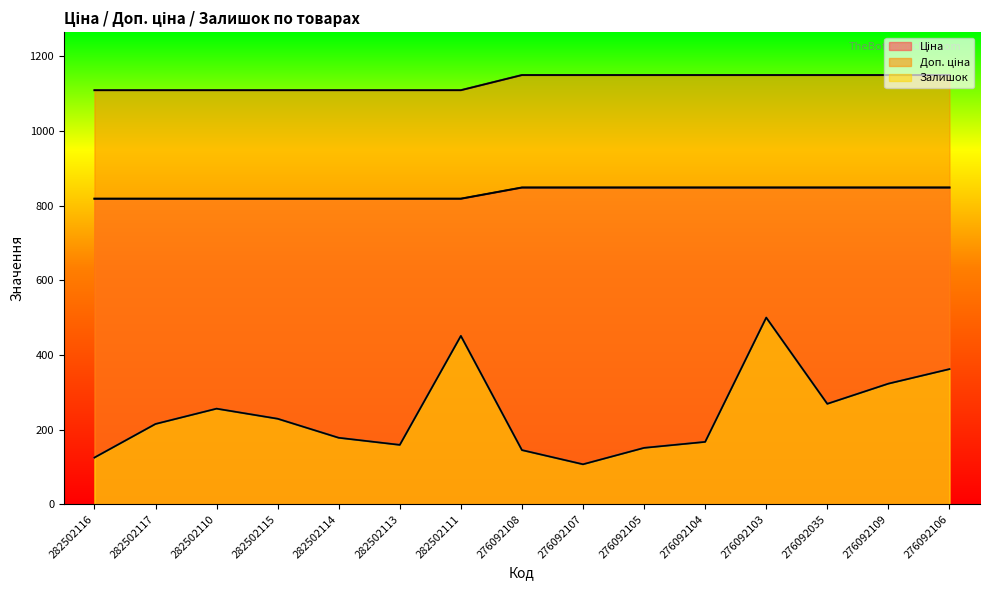

How many values in the Ціна series exceed 848?

8